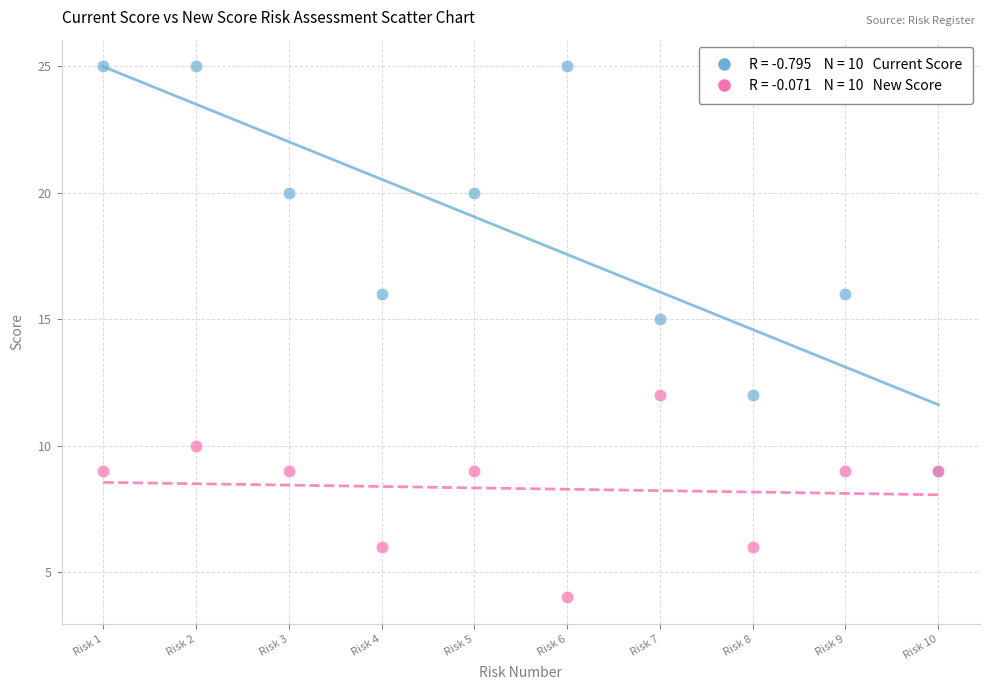

Across all series, what Y value is closest to 14?

15